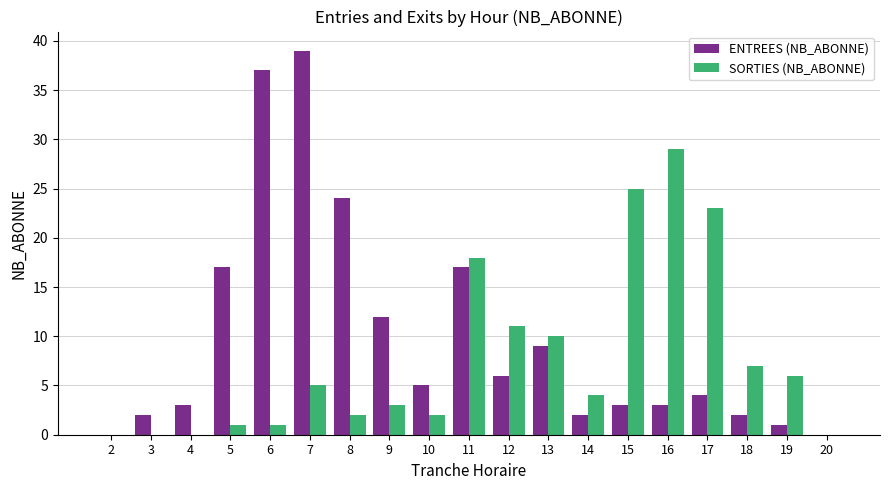

What is the sum of all SORTIES (NB_ABONNE) values?

147